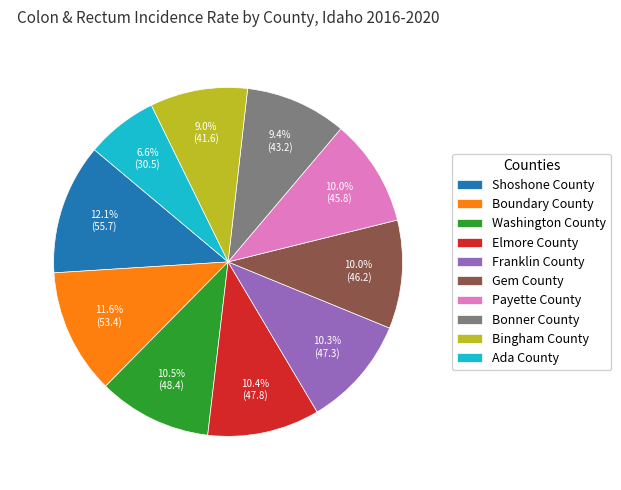

What percentage is NOT represented by Gem County?

90.0%